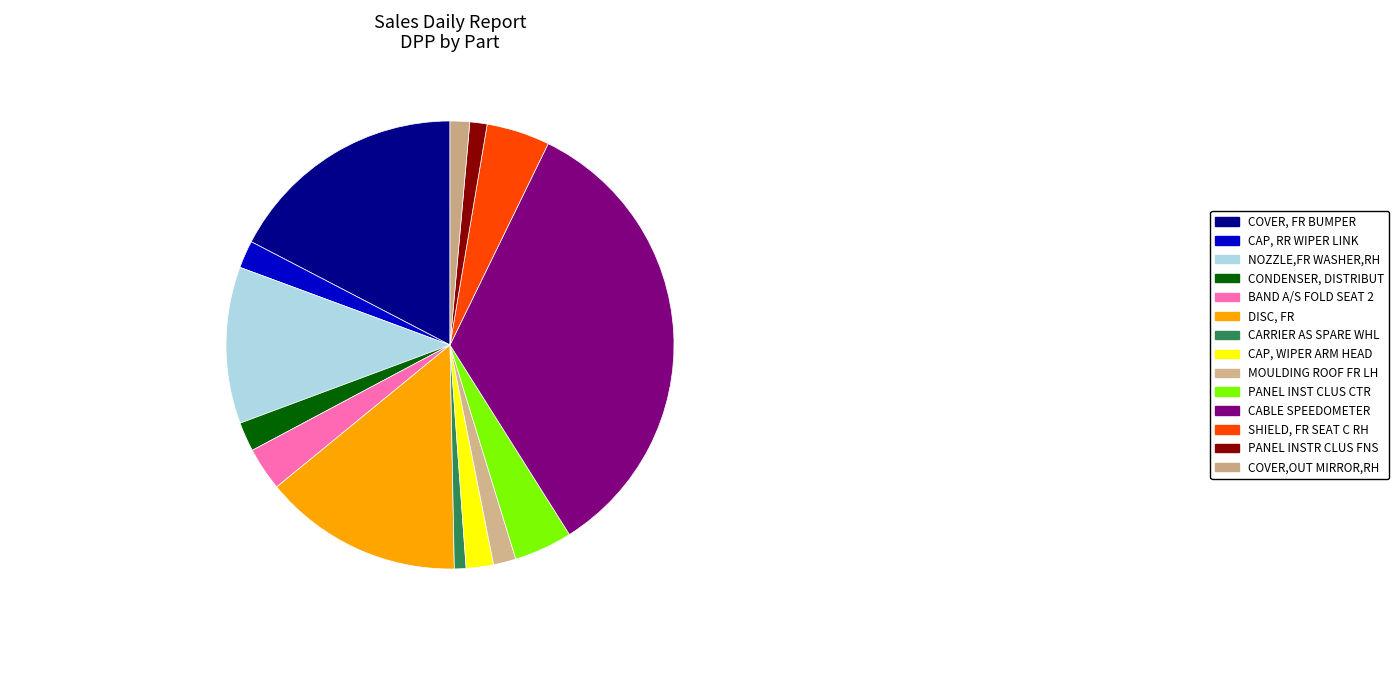

Is it true that NOZZLE,FR WASHER,RH is 11% of the pie?

True